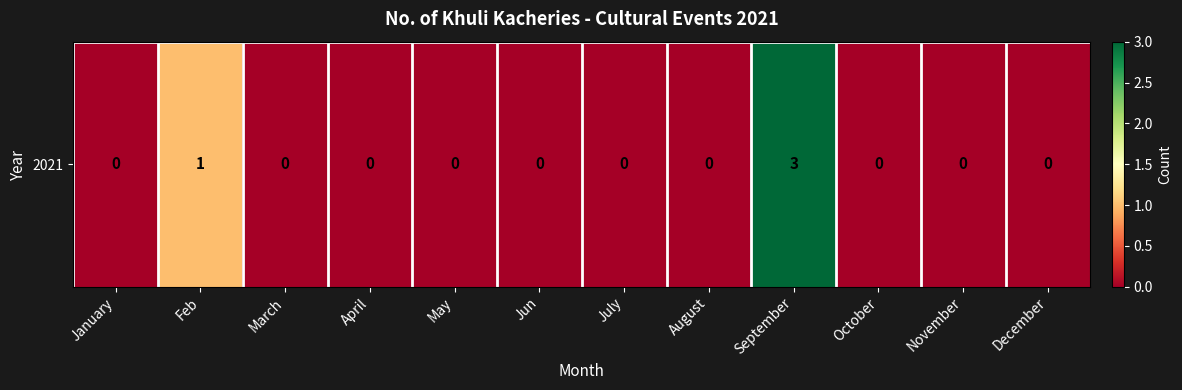

Reading left to right, extract all data points from this chart.

January=0	Feb=1	March=0	April=0	May=0	Jun=0	July=0	August=0	September=3	October=0	November=0	December=0